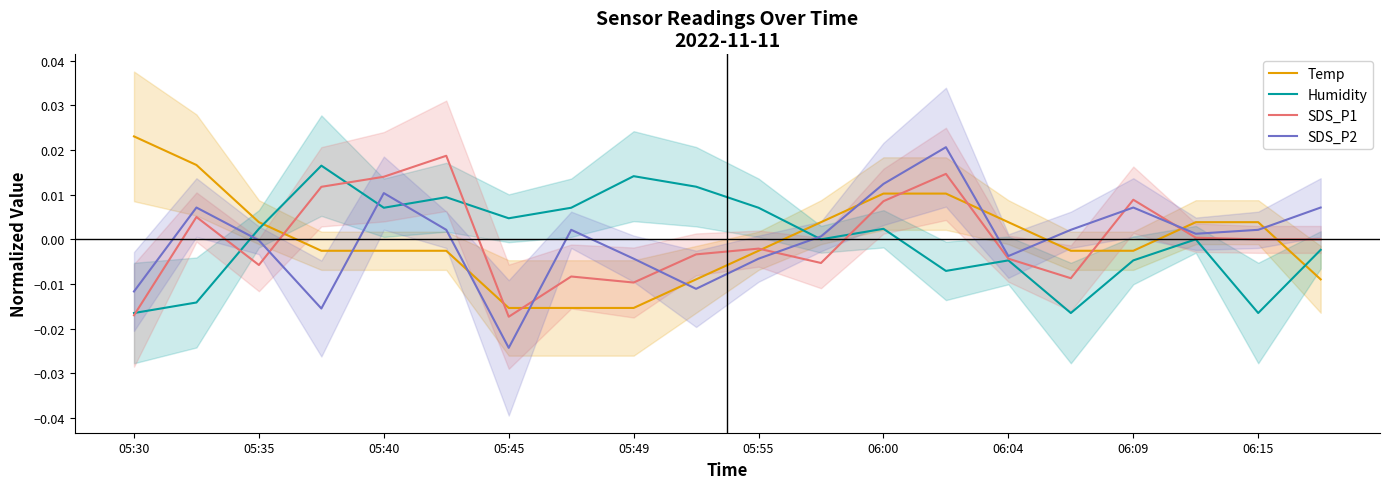

At which category is the sum across all series the highest?

13